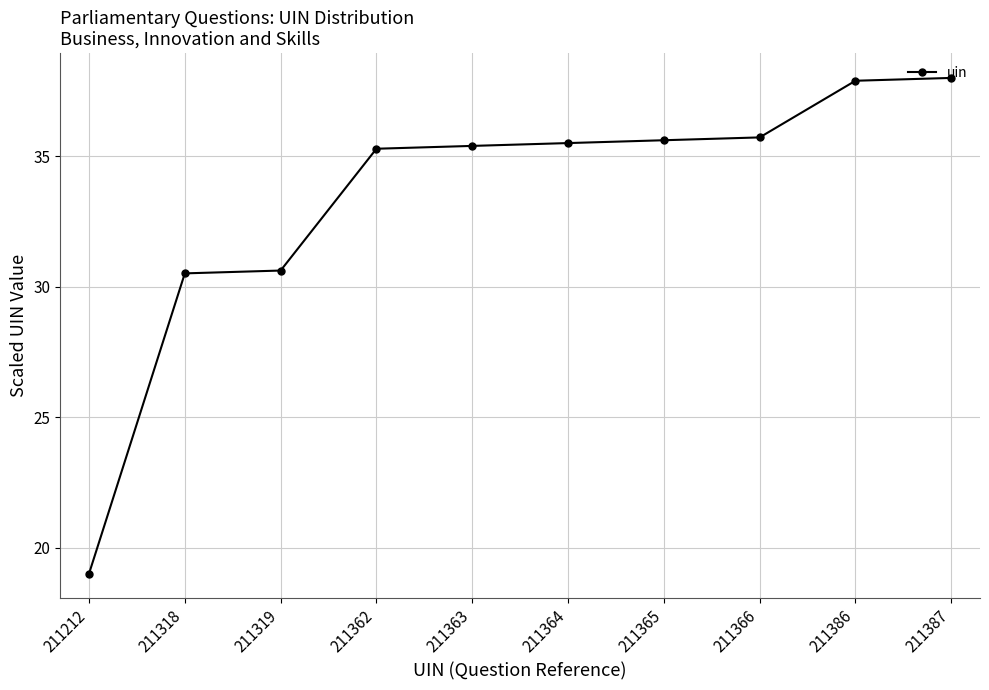

Where does the data first go above 35?

211362